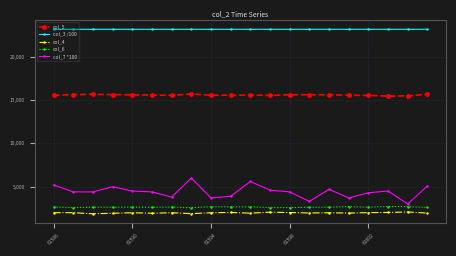

What is the difference between the maximum and minimum values in the col_7 *100 series?

3000.0